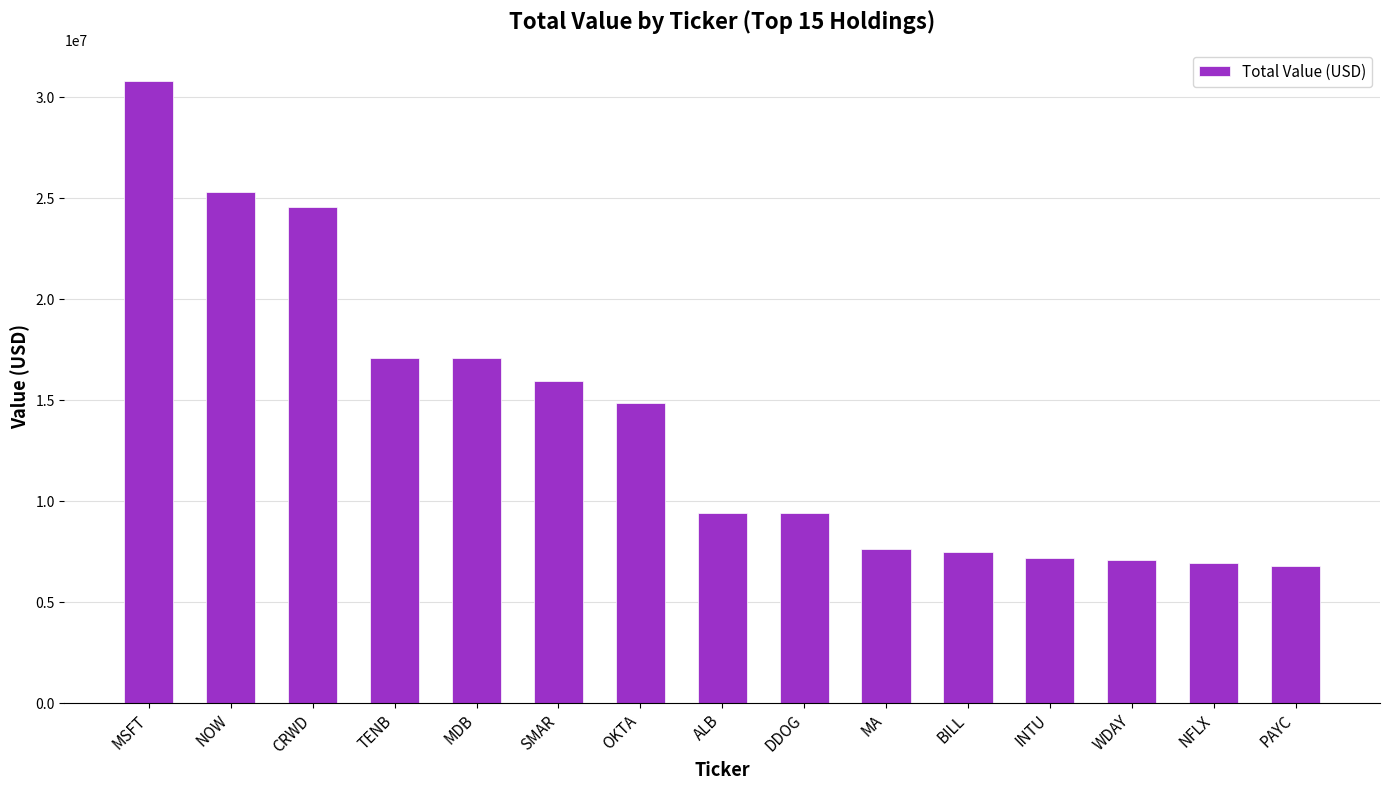

What is the maximum value shown in the chart?

30823000